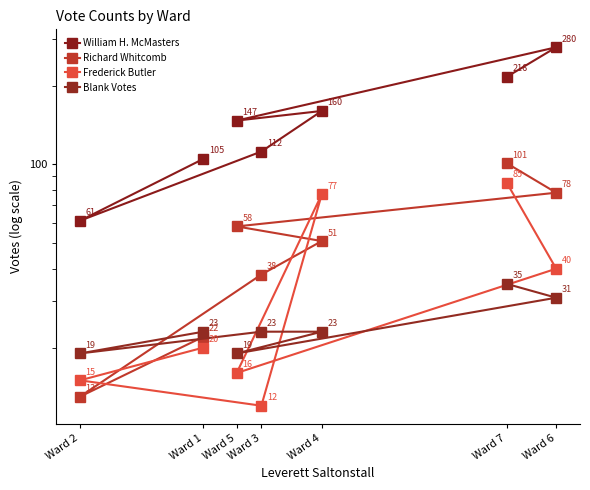

Which category has the lowest value in the Blank Votes series?

Ward 2